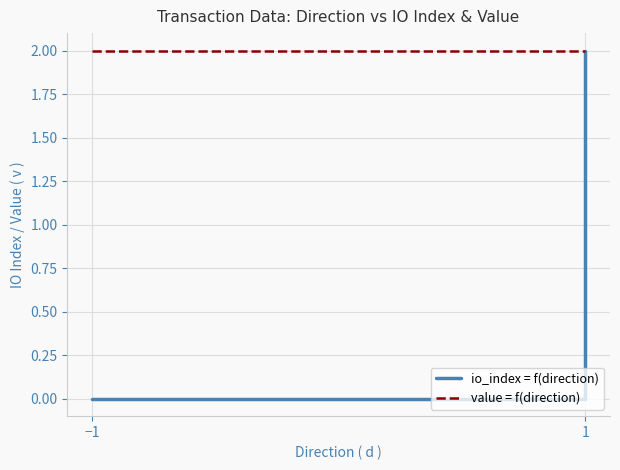

Which series has the widest spread of values?

io_index = f(direction)